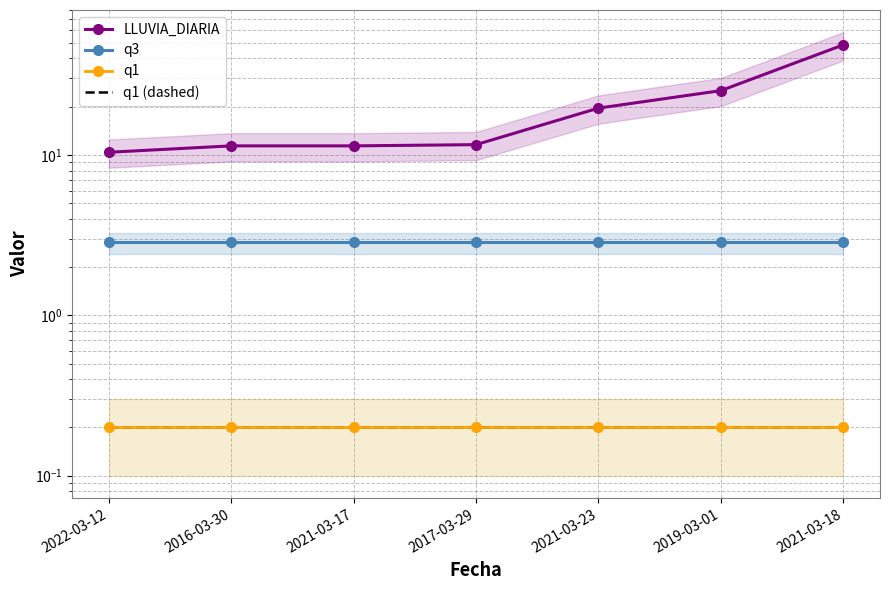

Is it true that LLUVIA_DIARIA equals 14.8 at 2021-03-18?

False